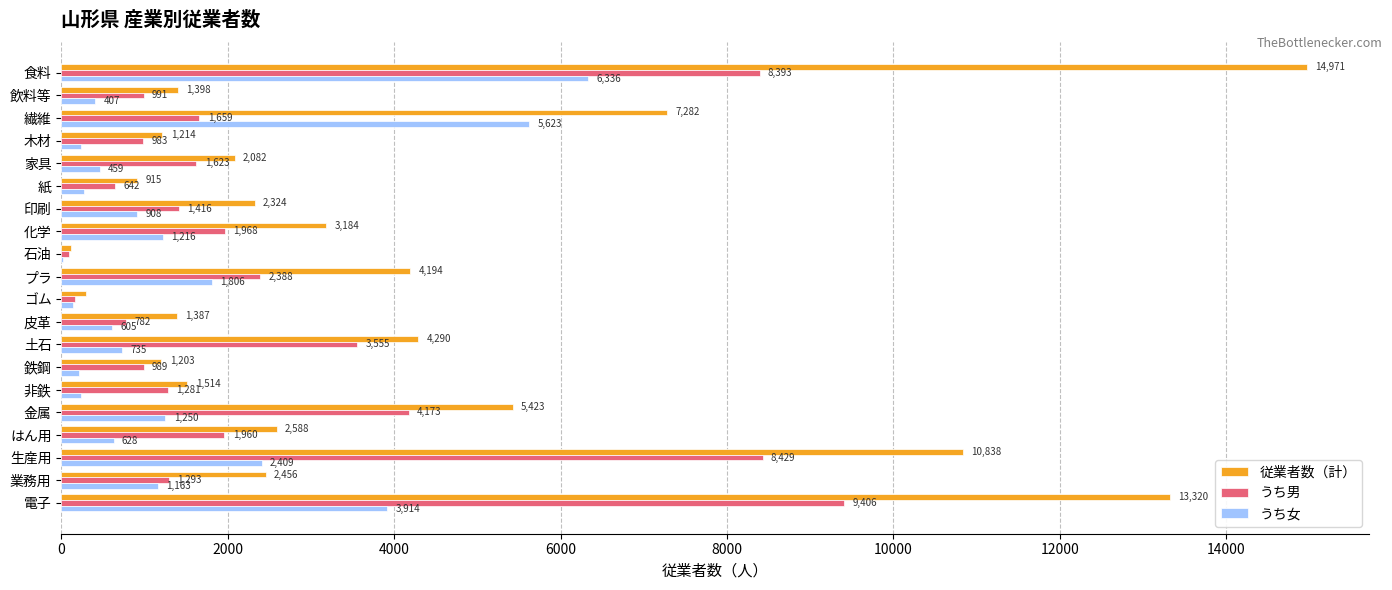

The うち男 series shows 97 at 石油. True or false?

True